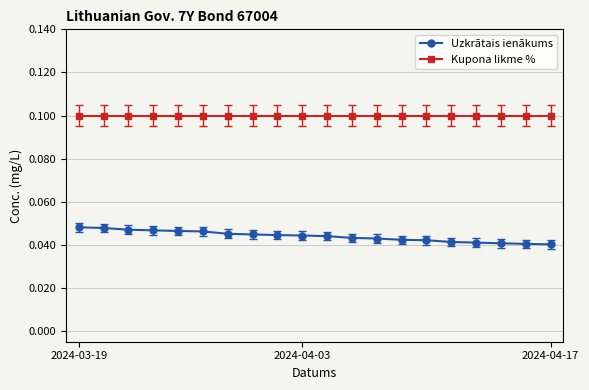

What is the sum of all Kupona likme % values?

2.0